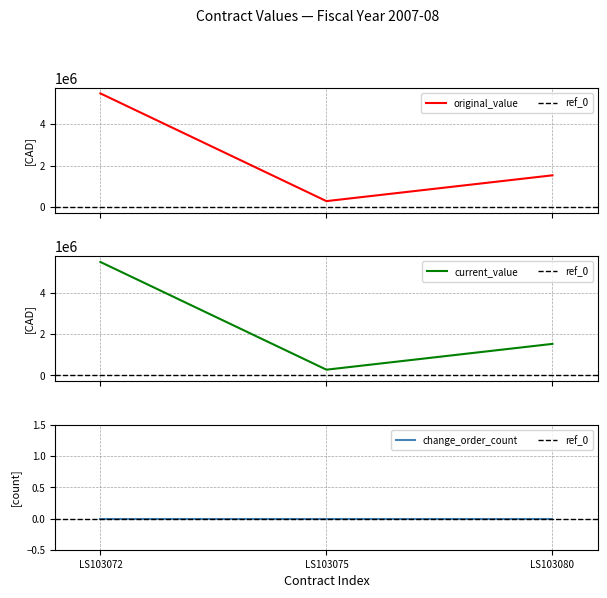

What is the minimum value for original_value?

280000